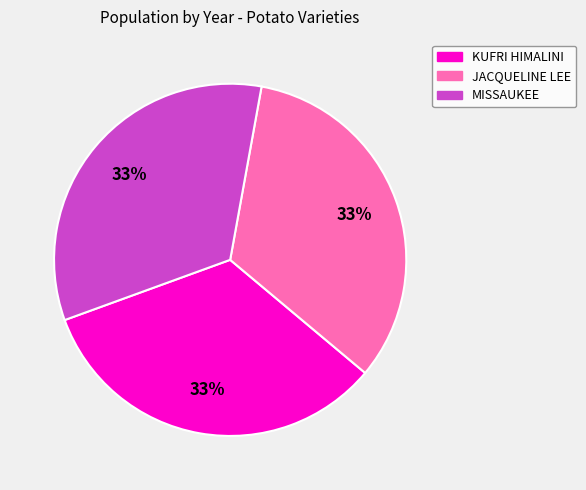

The KUFRI HIMALINI slice represents 33% of the pie. True or false?

True